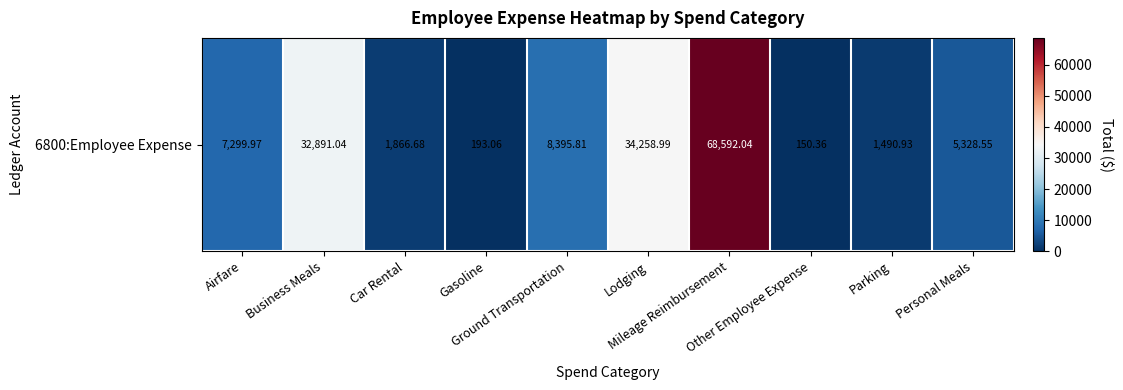

Which category has the lowest value across all series?

Other Employee Expense